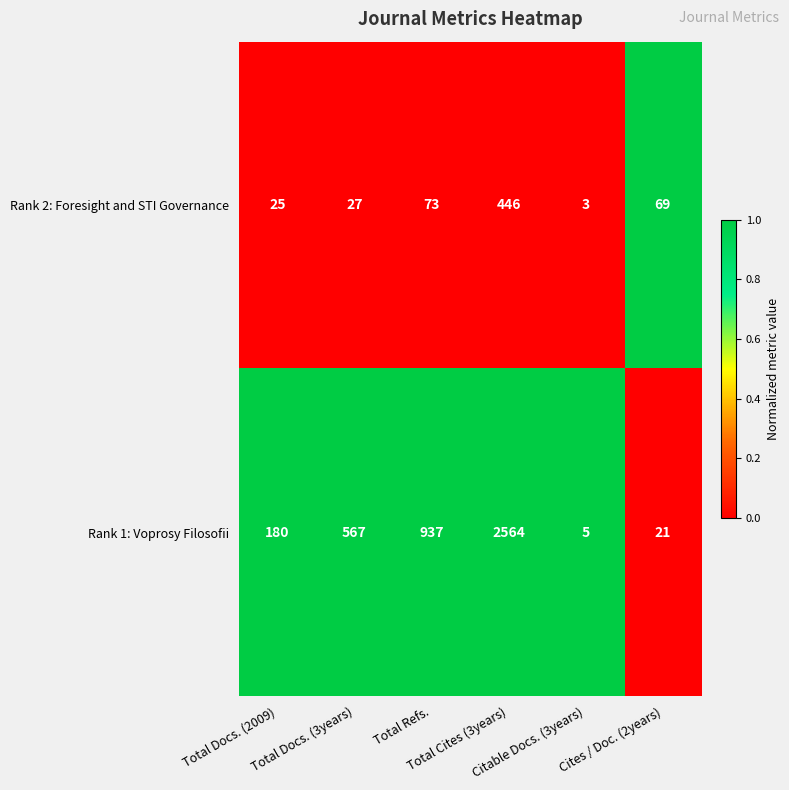

List the series in order of their overall mean, lowest first.

Rank 2: Foresight and STI Governance, Rank 1: Voprosy Filosofii